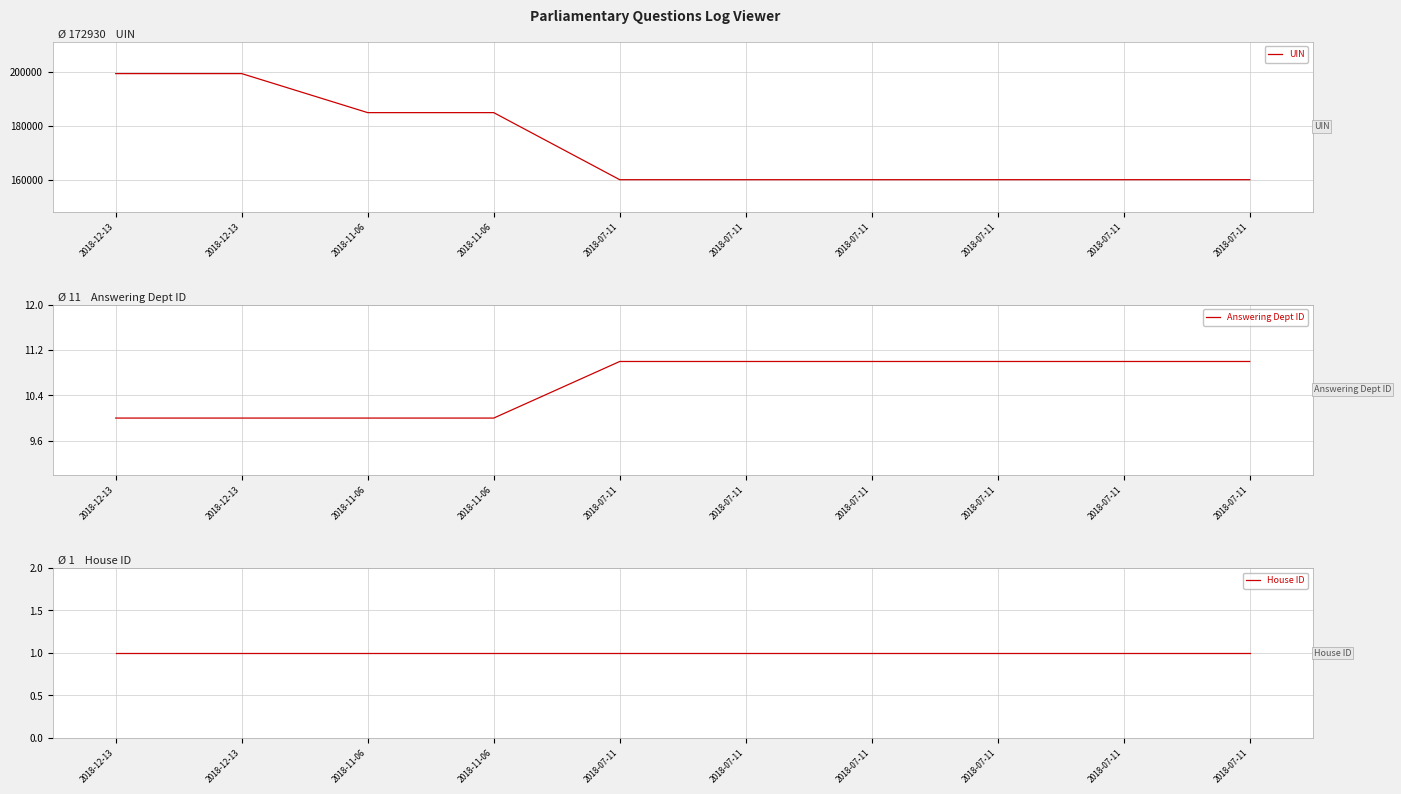

What is the value of the House ID point at the 10th from the left?

1